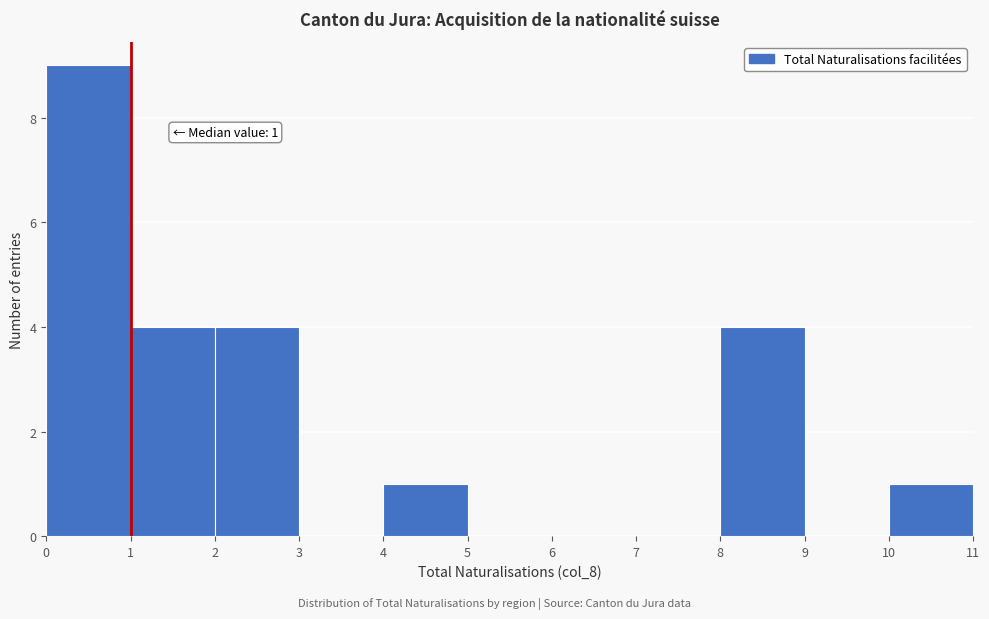

Which range on the x-axis has the tallest bar?

0 to 1